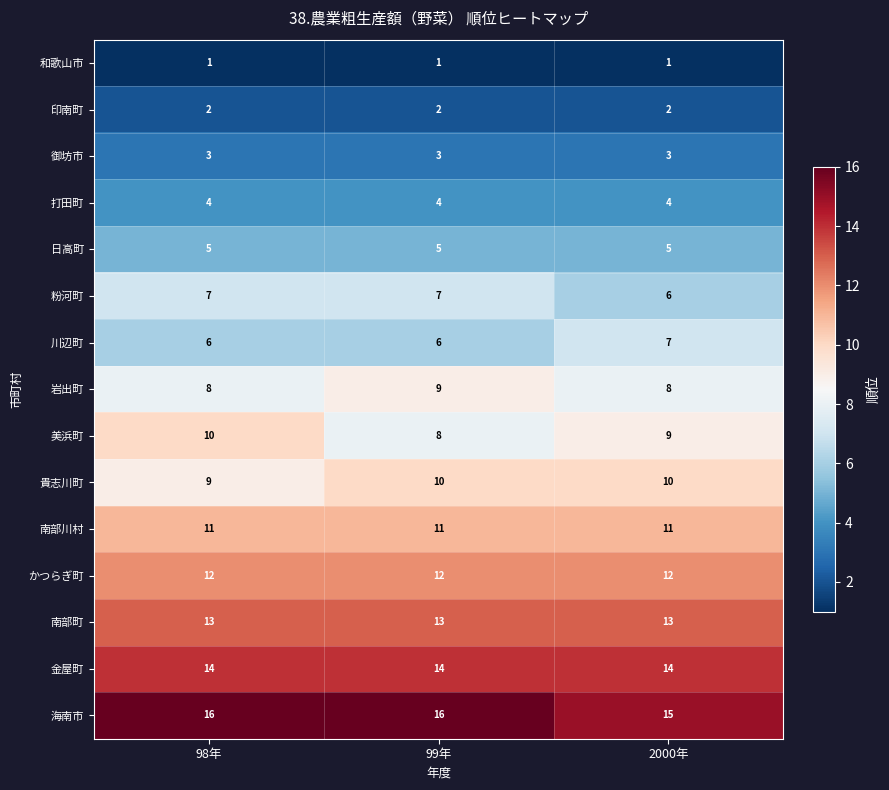

Which series has the largest total across all categories?

海南市